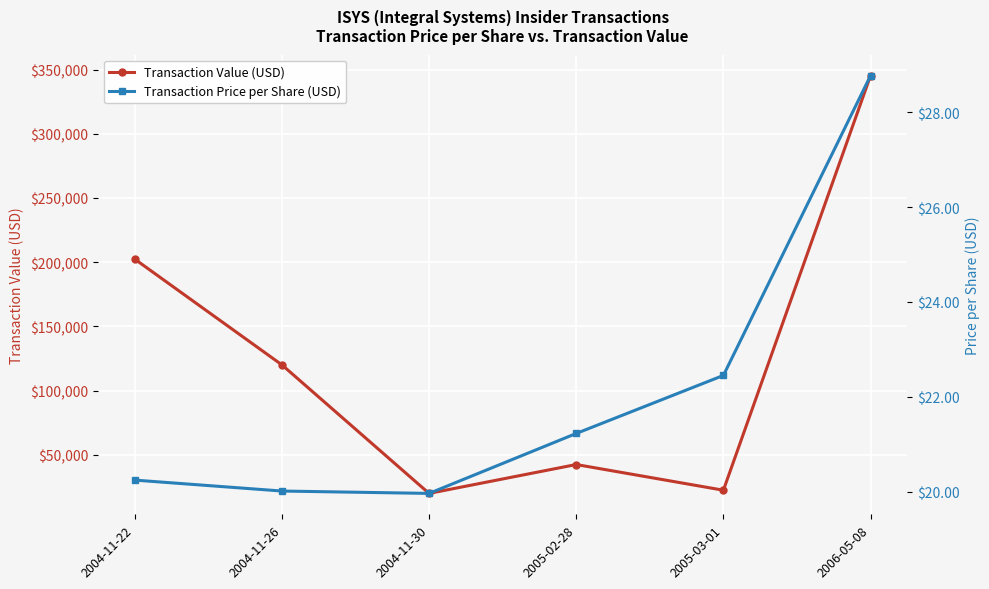

Is it true that Transaction Price per Share (USD) equals 38.3 at 2006-05-08?

False